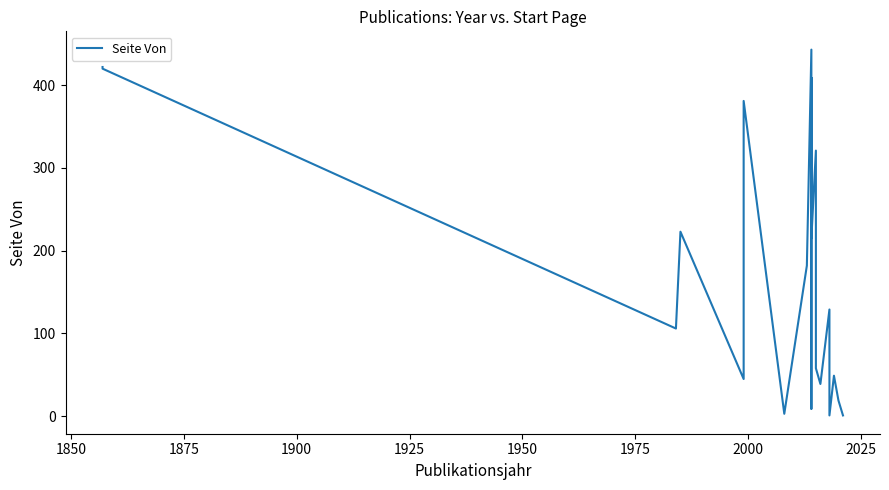

Between 2025 and 2000, which is larger?

2025